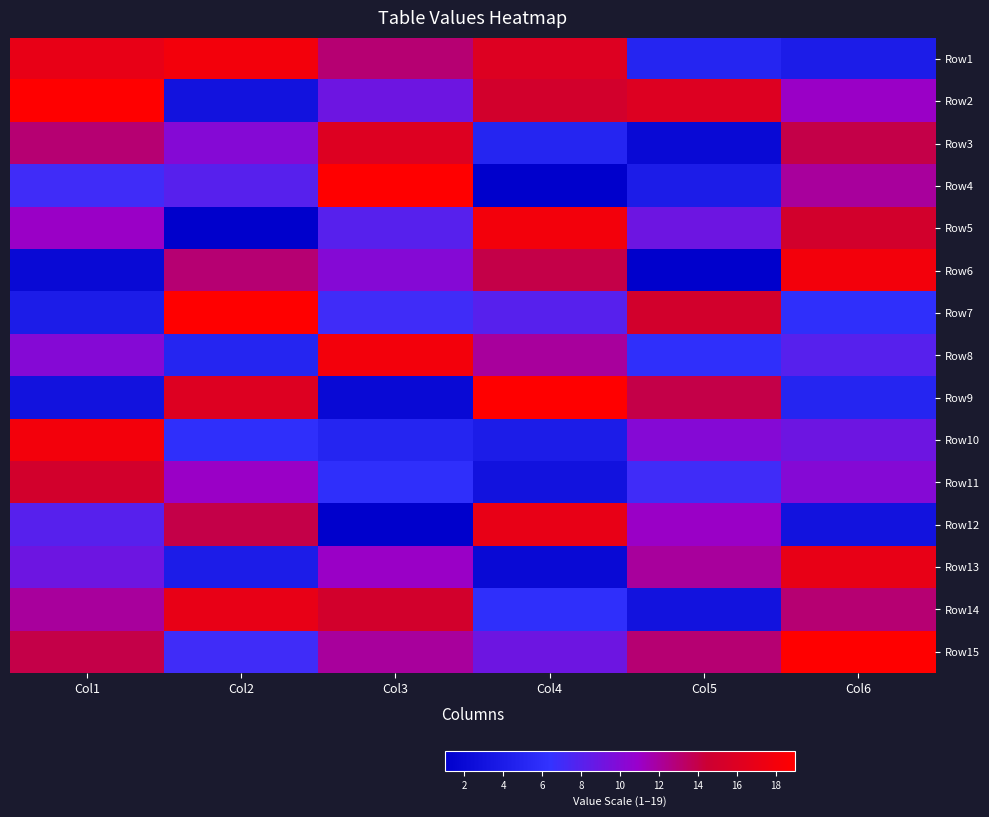

How many distinct data groups are displayed?

15